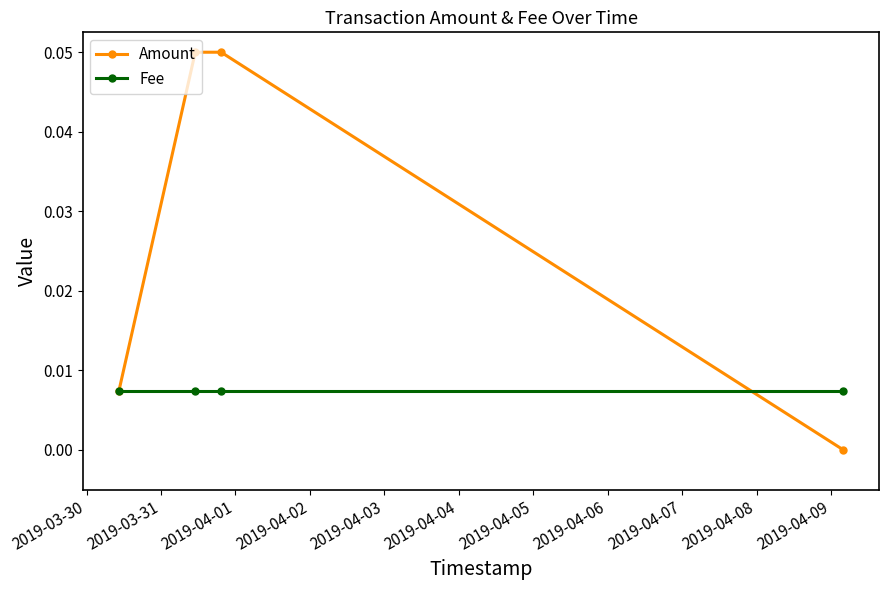

Which series has the largest total across all categories?

Amount